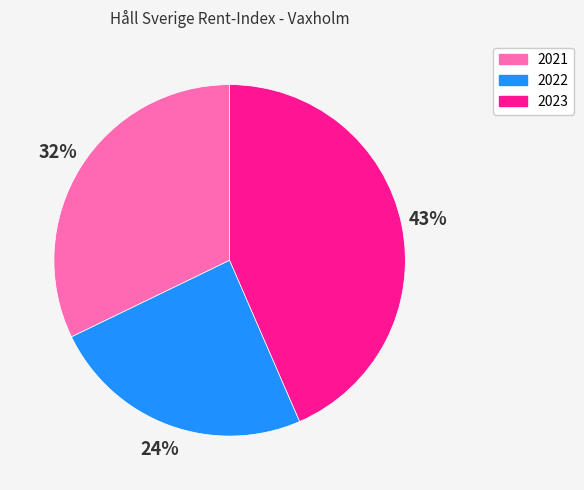

Which has a higher value, 2021 or 2023?

2023